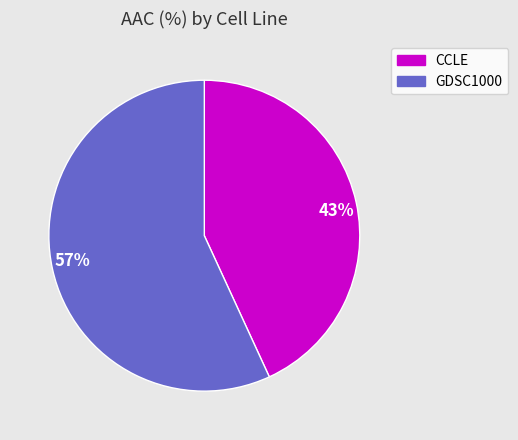

To the nearest percent, what is the difference between the largest and smallest slice percentages?

14%